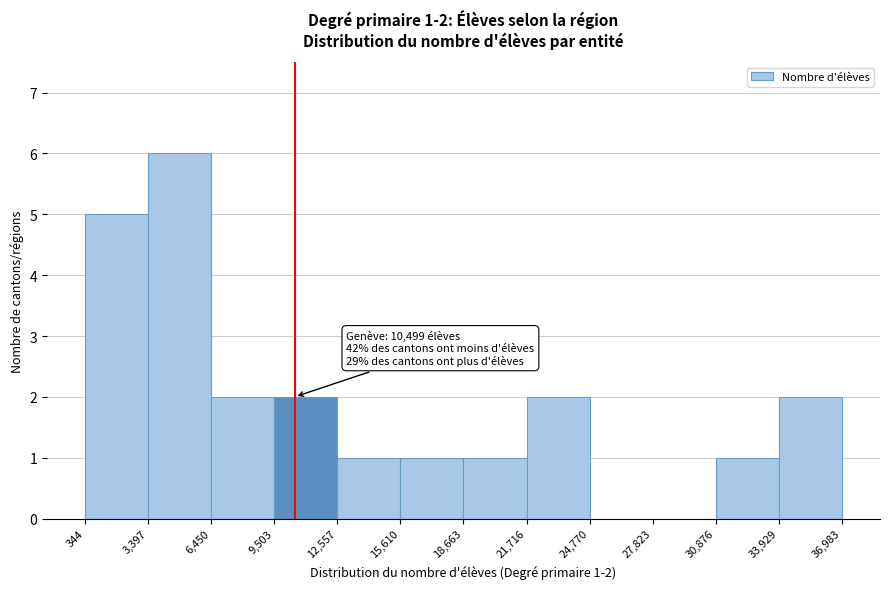

Over which range of the x-axis is the bar tallest?

3,397 to 6,450